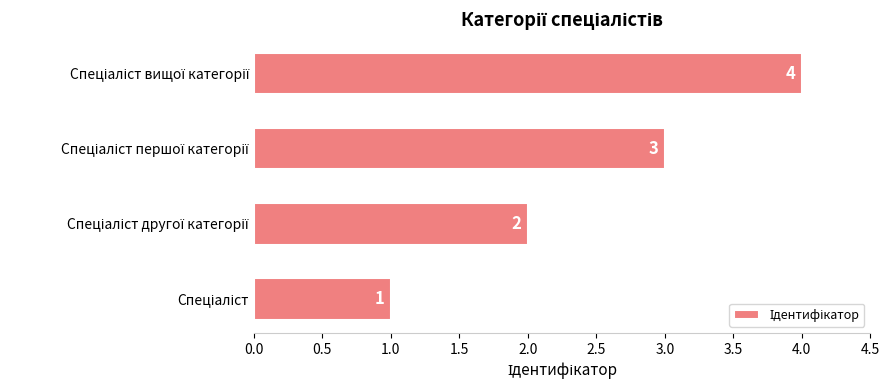

What is the sum of all values?

10